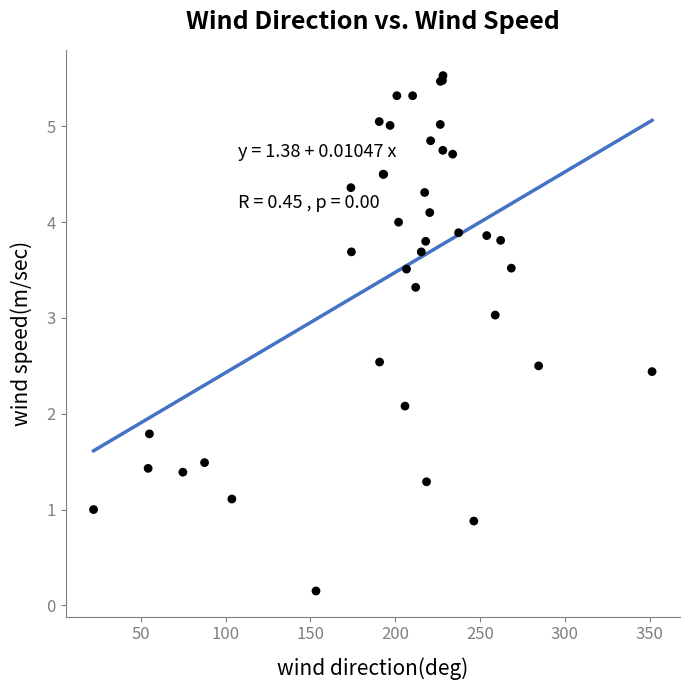

What Y value in the scatter plot is closest to 2?

2.1